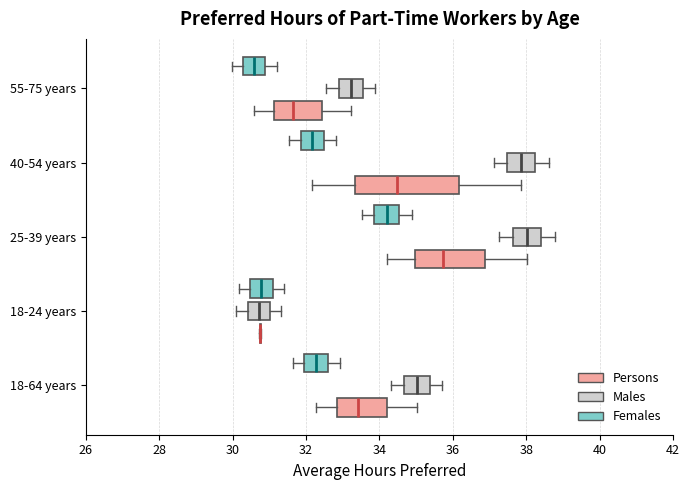

Reading bottom to top, read every box against the x-axis: the position of its median line, the range the box covers, and the ends of its whiskers. The values are not printed on the chart, so give them approximately, as read against the axis.

18-64 years (Persons): median 33.4, box 32.8 to 34.2, whiskers 32.2 to 35.0
18-64 years (Males): median 35.0, box 34.6 to 35.4, whiskers 34.4 to 35.8
18-64 years (Females): median 32.2, box 32.0 to 32.6, whiskers 31.6 to 33.0
18-24 years (Persons): box collapsed to a line at 30.8, whiskers 30.8 to 30.8
18-24 years (Males): median 30.8, box 30.4 to 31.0, whiskers 30.0 to 31.4
18-24 years (Females): median 30.8, box 30.4 to 31.0, whiskers 30.2 to 31.4
25-39 years (Persons): median 35.8, box 35.0 to 36.8, whiskers 34.2 to 38.0
25-39 years (Males): median 38.0, box 37.6 to 38.4, whiskers 37.2 to 38.8
25-39 years (Females): median 34.2, box 33.8 to 34.6, whiskers 33.6 to 34.8
40-54 years (Persons): median 34.4, box 33.4 to 36.2, whiskers 32.2 to 37.8
40-54 years (Males): median 37.8, box 37.4 to 38.2, whiskers 37.2 to 38.6
40-54 years (Females): median 32.2, box 31.8 to 32.4, whiskers 31.6 to 32.8
55-75 years (Persons): median 31.6, box 31.2 to 32.4, whiskers 30.6 to 33.2
55-75 years (Males): median 33.2, box 32.8 to 33.6, whiskers 32.6 to 33.8
55-75 years (Females): median 30.6, box 30.2 to 30.8, whiskers 30.0 to 31.2